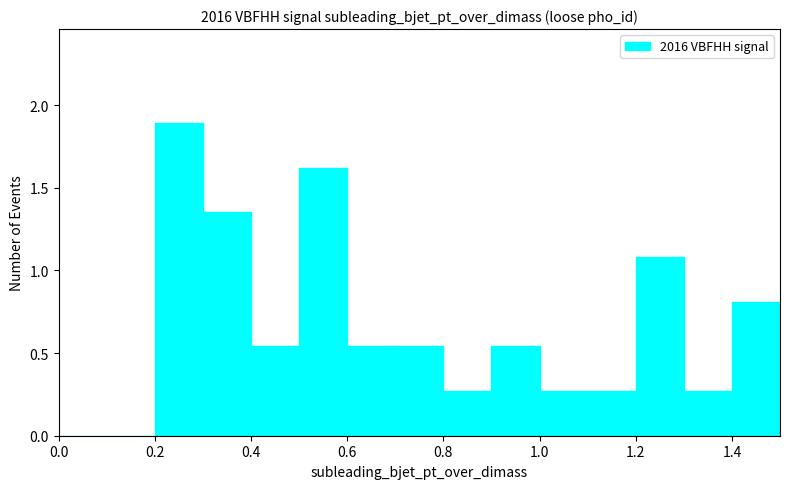

Which range on the x-axis has the tallest bar?

0.2 to 0.3